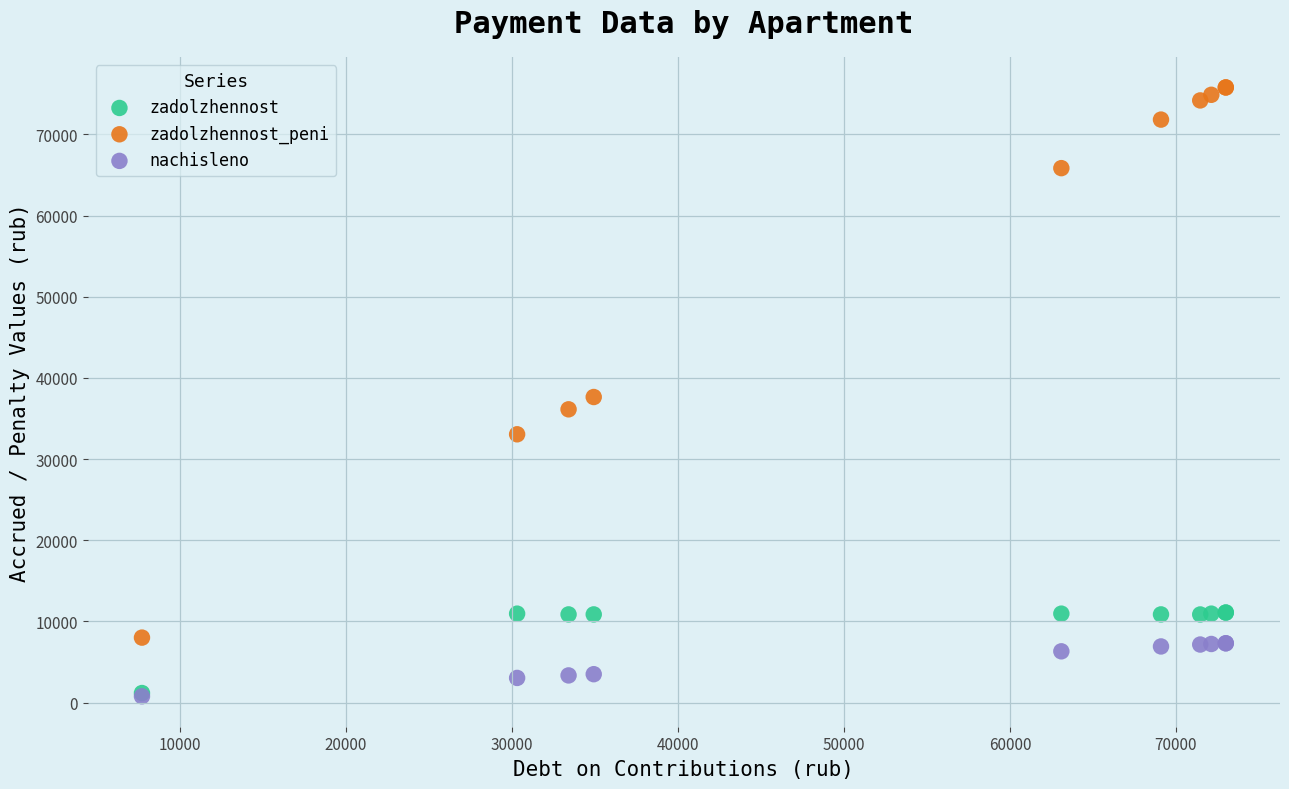

What are all the series names shown in the legend?

zadolzhennost, zadolzhennost_peni, nachisleno